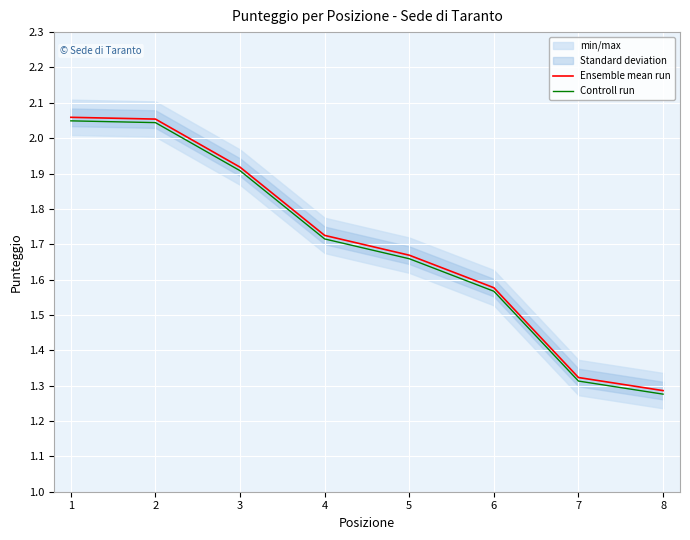

What is the value of the Ensemble mean run point at the 5th from the left?

1.7